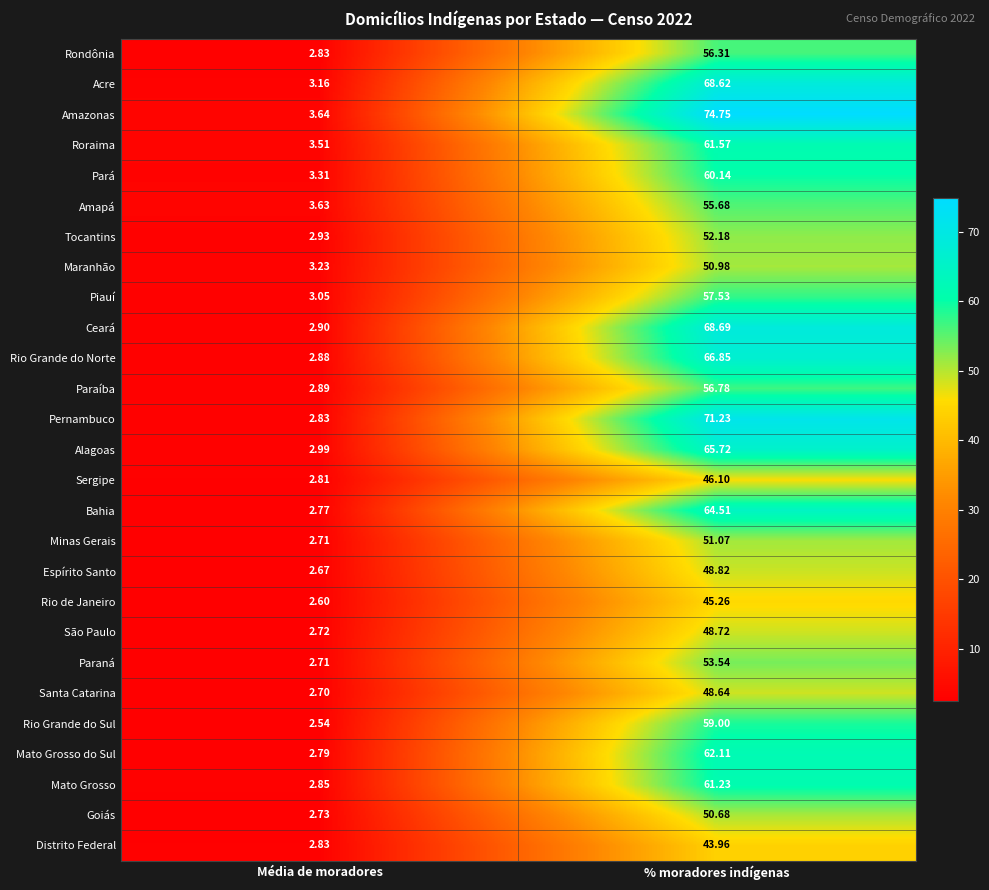

List the labels in order of Rio Grande do Norte value, largest first.

% moradores indígenas, Média de moradores